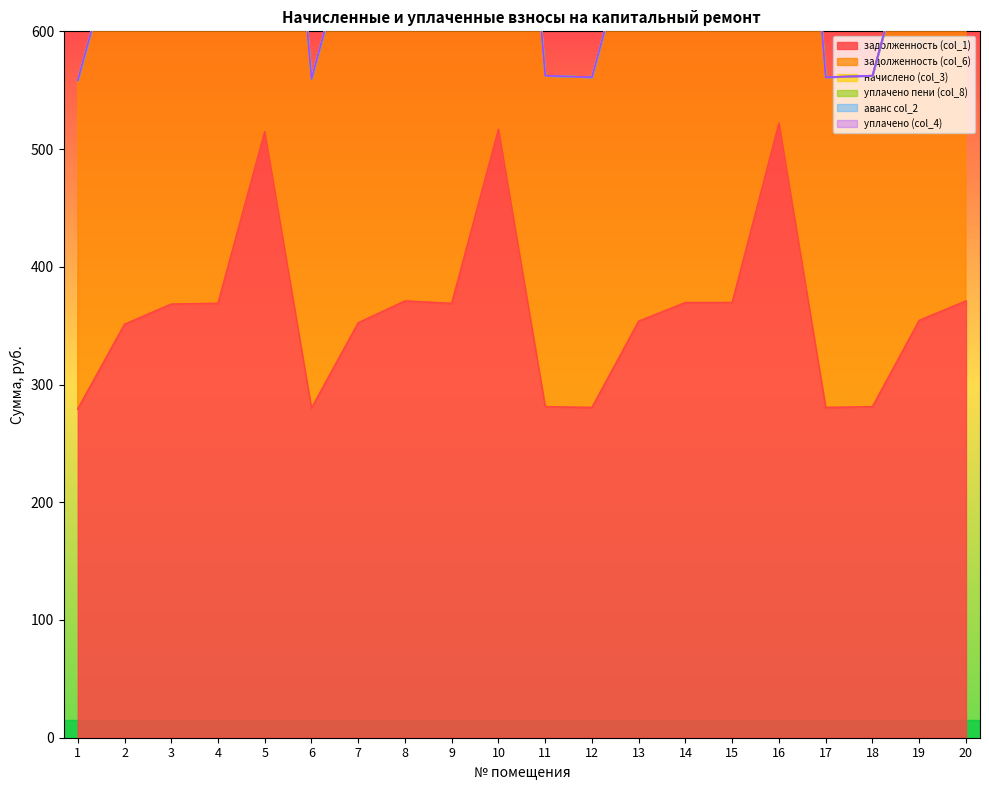

Between 6 and 9, which series saw the biggest shift?

задолженность (col_1)